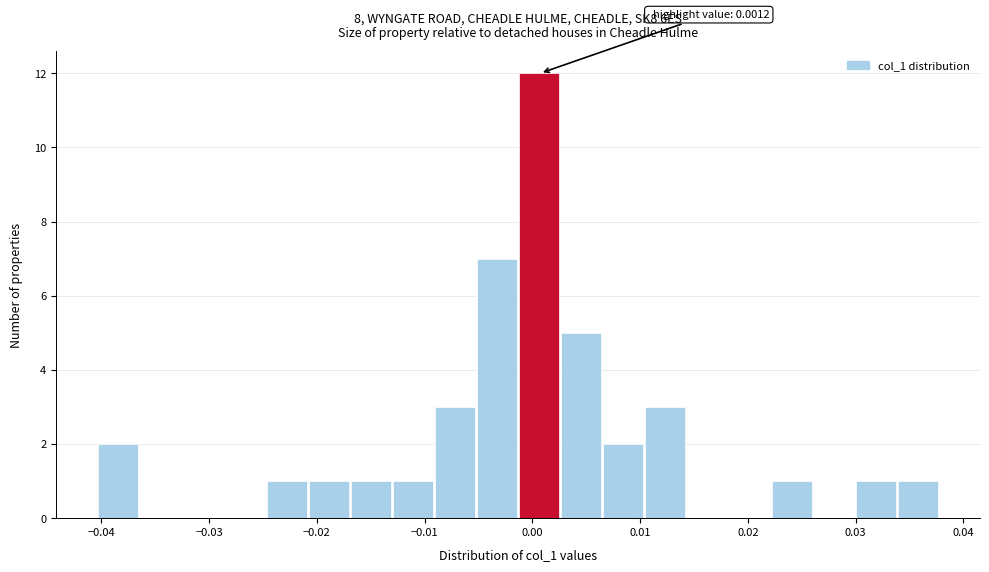

Around what value on the x-axis is the tallest bar? Give the approximate position of its centre, as read against the axis.

0.001